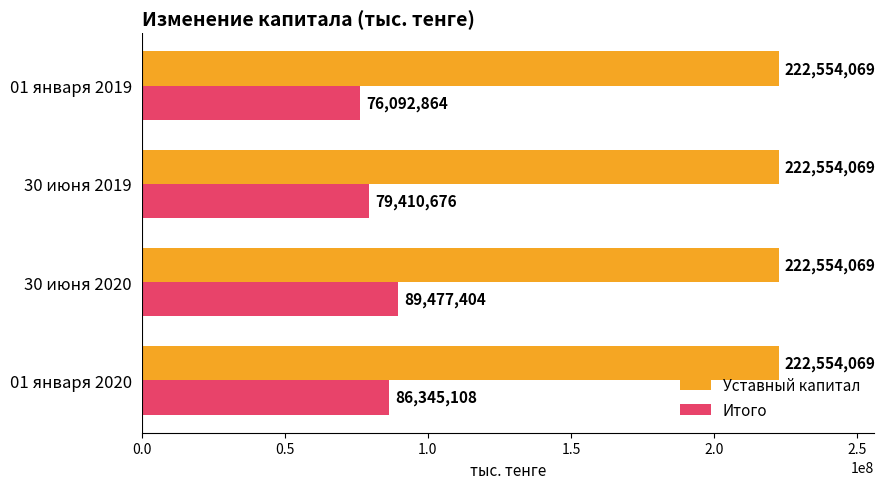

What is the maximum value shown in the chart?

222554069